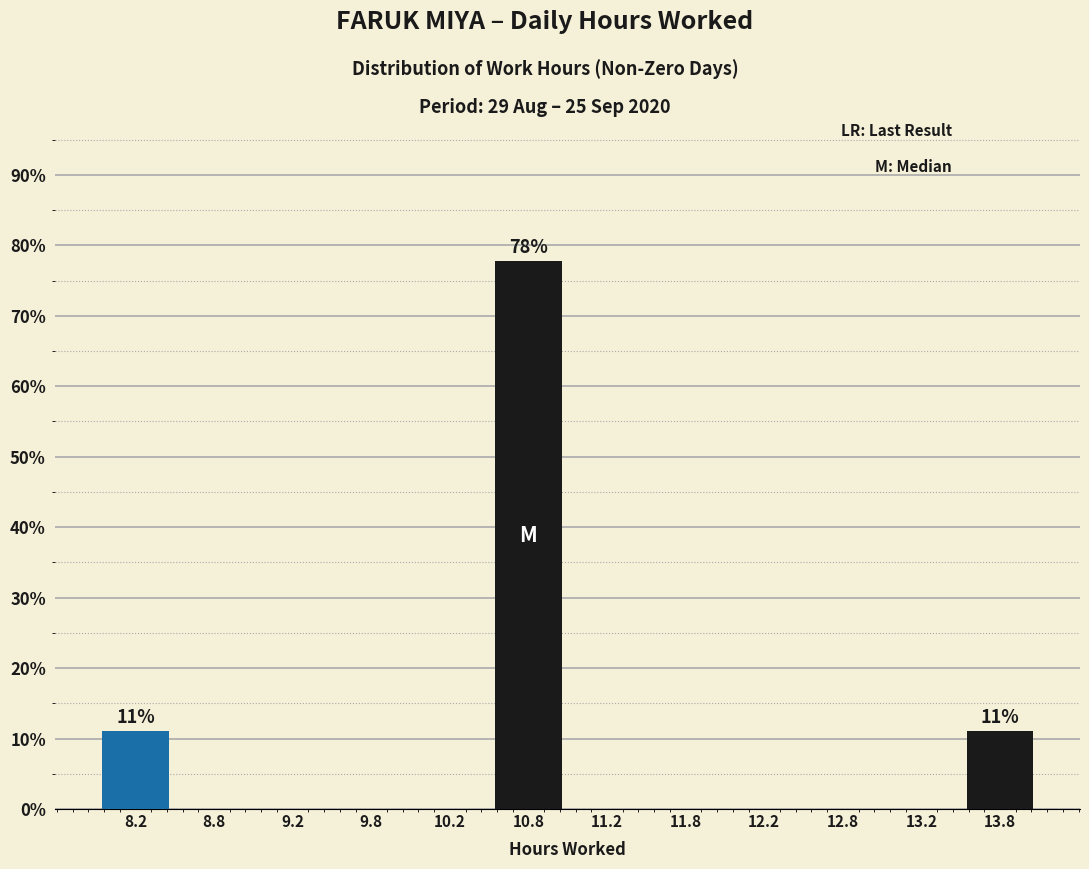

Which range on the x-axis has the tallest bar?

10.5 to 11.0